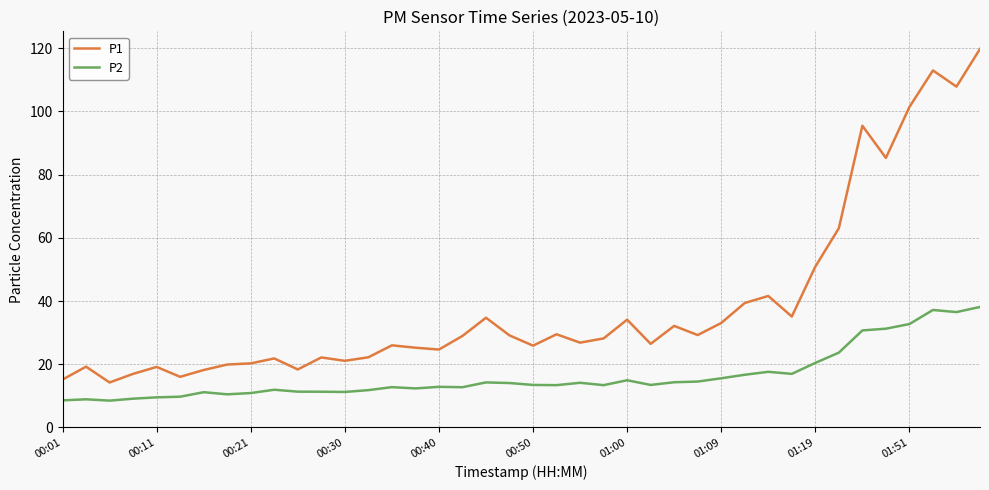

True or false: P1 and P2 intersect in this chart.

False